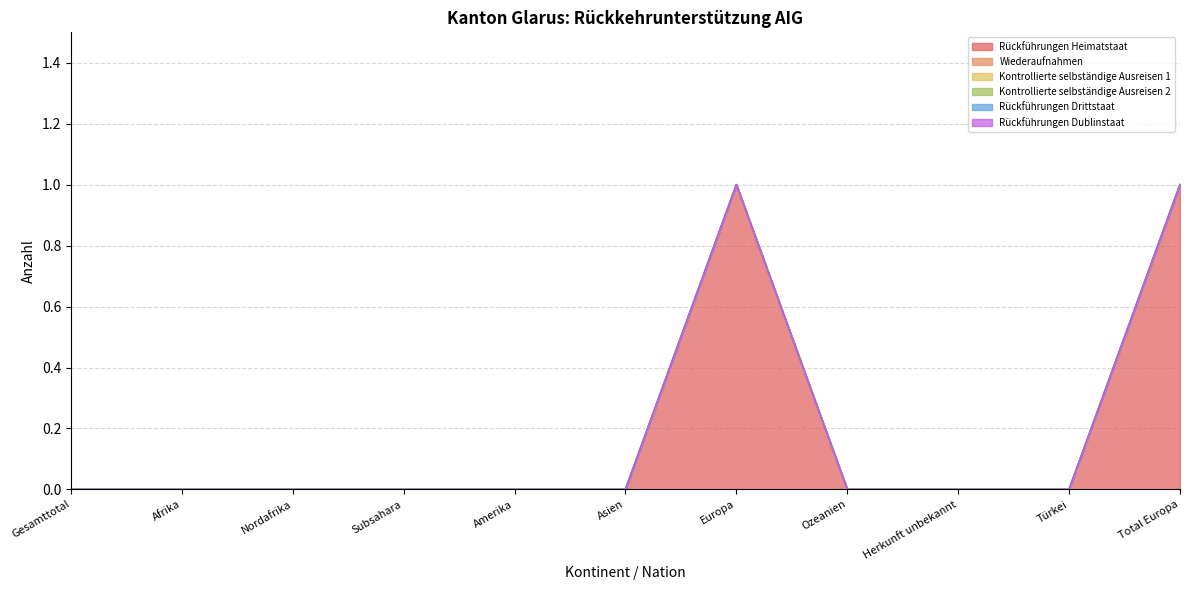

What position from the left is Nordafrika?

3